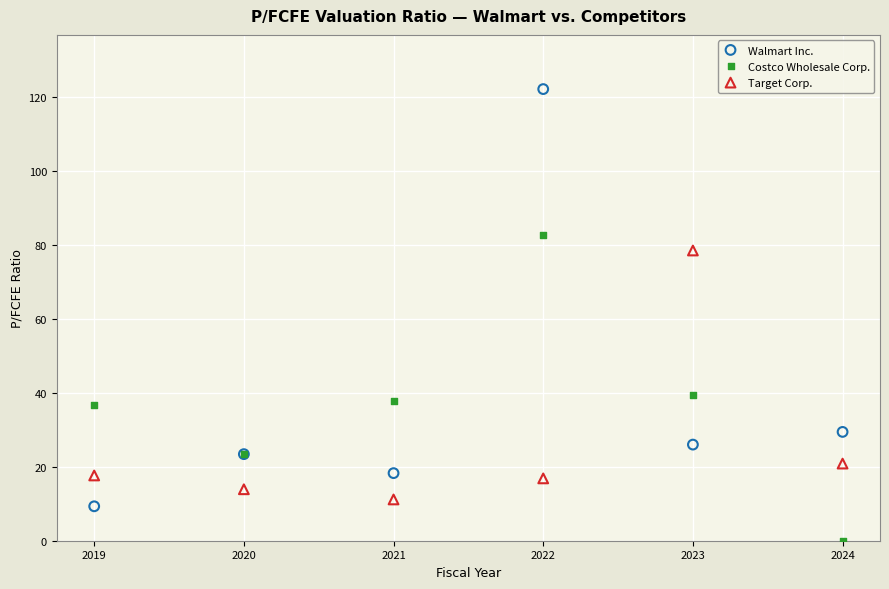

In the Target Corp. series, what Y value is closest to 44?

20.8